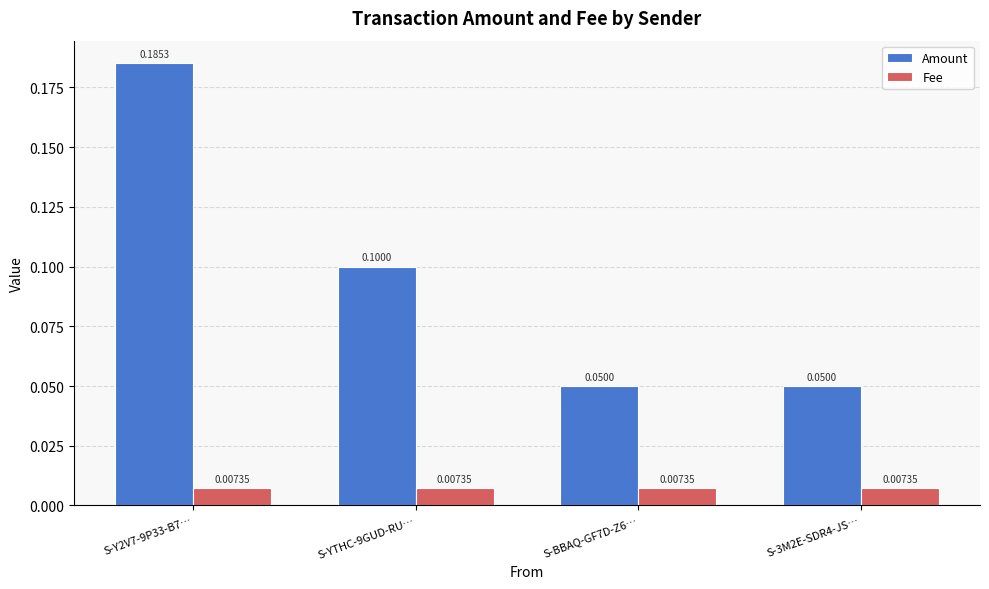

At which category is the sum across all series the highest?

S-Y2V7-9P33-B7…